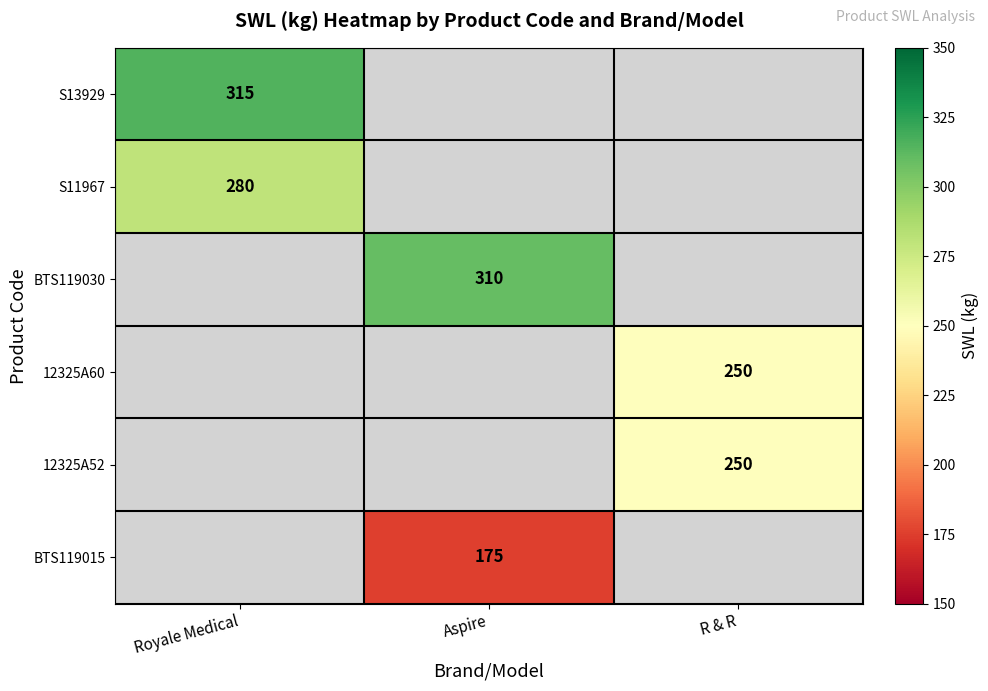

What is the maximum value shown in the chart?

315.0